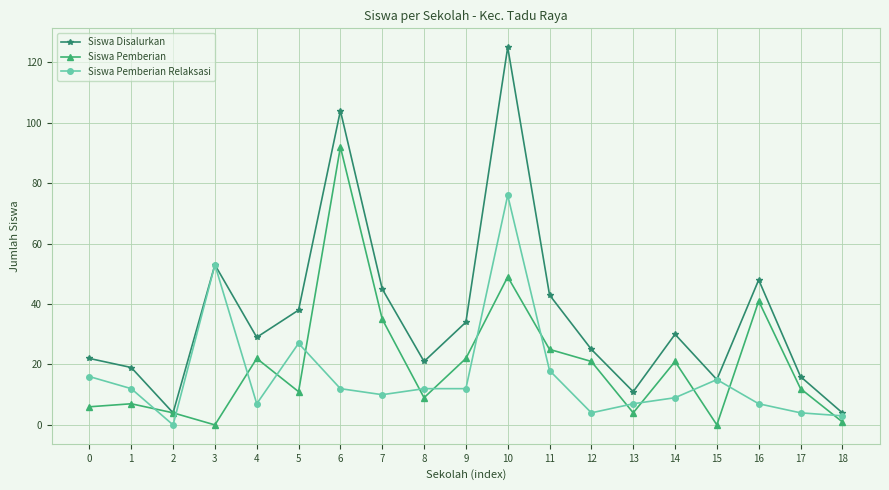

What are all the series names shown in the legend?

Siswa Disalurkan, Siswa Pemberian, Siswa Pemberian Relaksasi